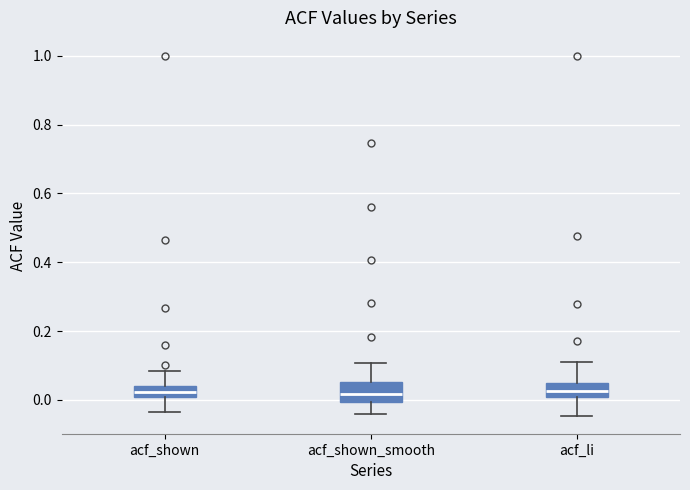

Where does the upper whisker of the box for acf_shown end on the y-axis? The values are not printed on the chart, so give them approximately, as read against the axis.

0.08